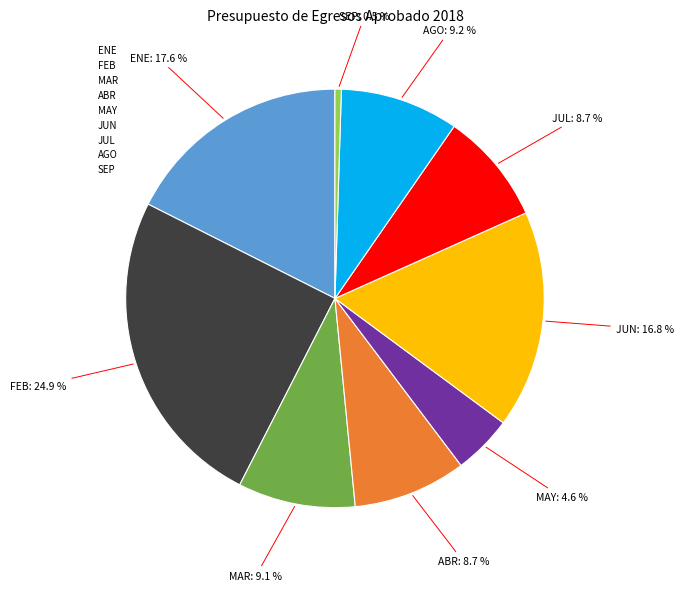

Which slice is the largest?

FEB